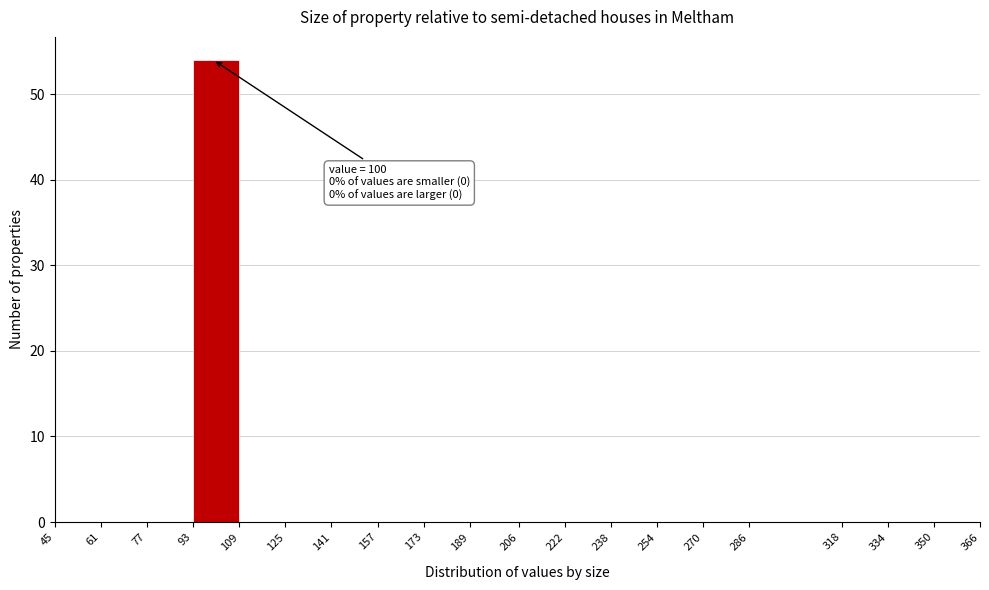

Over which range of the x-axis is the bar tallest?

93 to 109